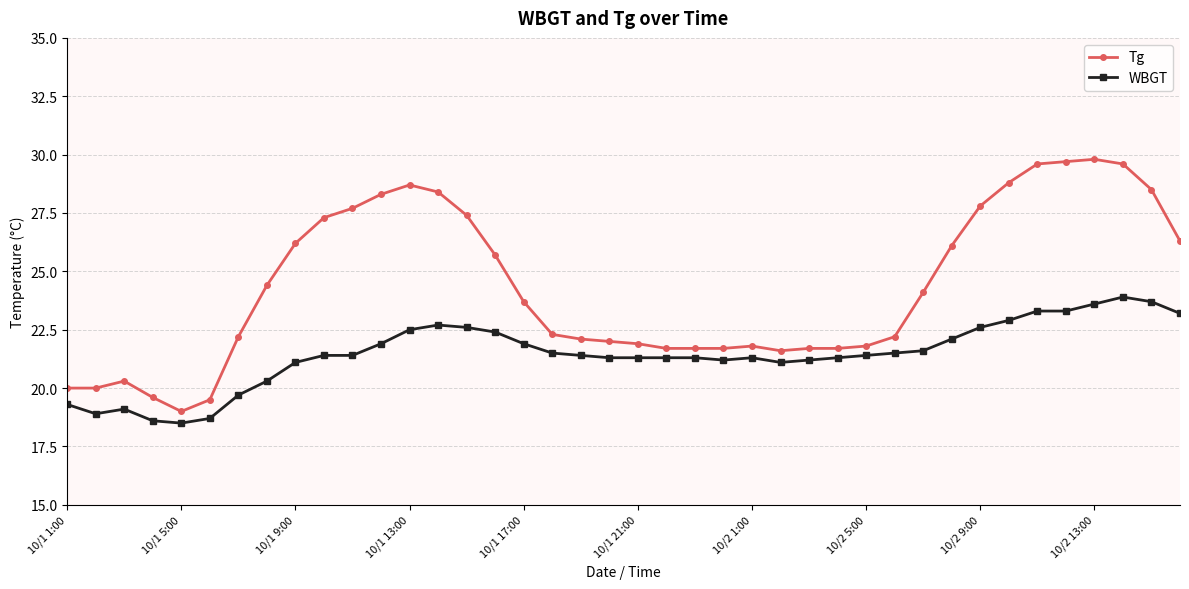

List the series in order of their peak value, lowest first.

WBGT, Tg